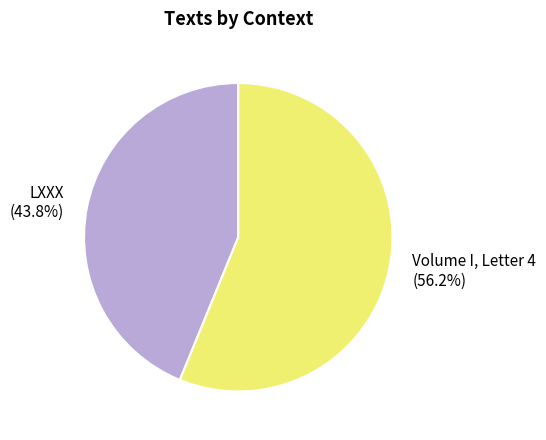

Does LXXX represent more than half of the total?

No